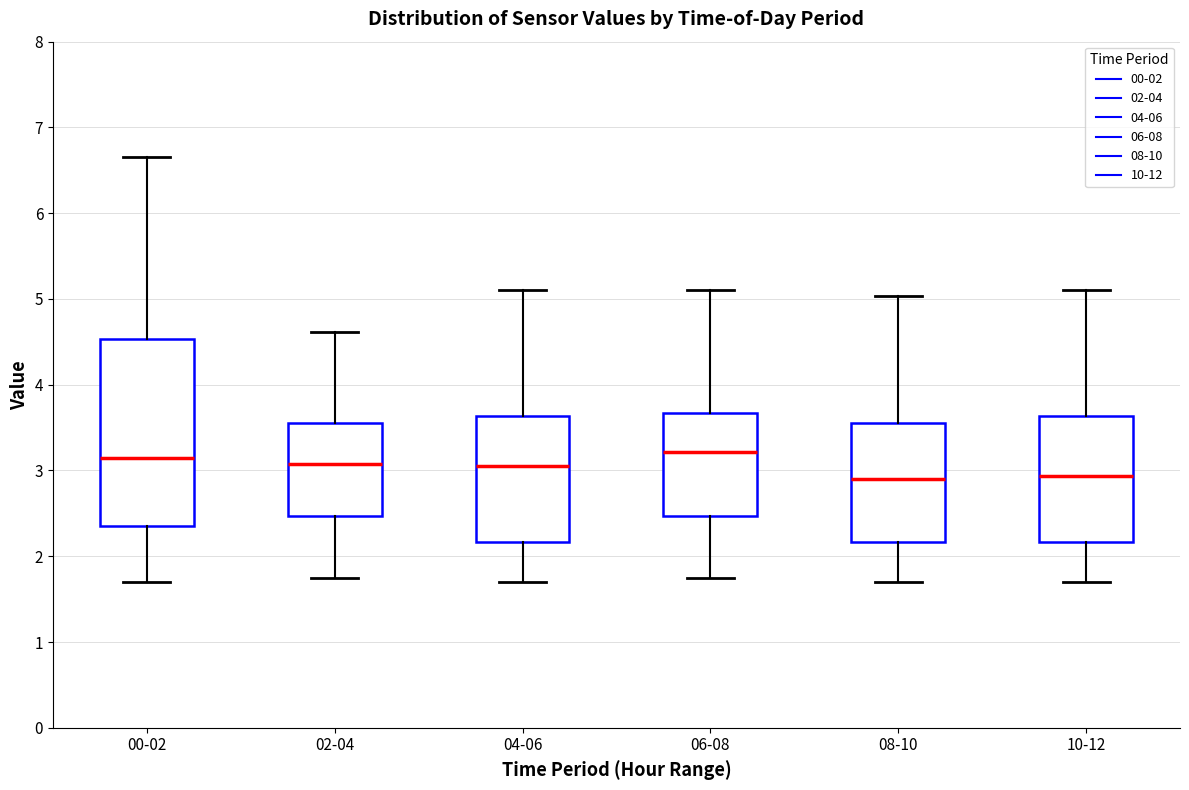

Reading left to right, transcribe this box plot: for each box, give where its median line is, the range the box spans, and where its two whiskers end, as read against the y-axis. The values are not printed on the chart, so give them approximately, as read against the axis.

00-02: median 3.2, box 2.4 to 4.5, whiskers 1.7 to 6.7
02-04: median 3.1, box 2.5 to 3.6, whiskers 1.8 to 4.6
04-06: median 3.1, box 2.2 to 3.6, whiskers 1.7 to 5.1
06-08: median 3.2, box 2.5 to 3.7, whiskers 1.8 to 5.1
08-10: median 2.9, box 2.2 to 3.6, whiskers 1.7 to 5.0
10-12: median 2.9, box 2.2 to 3.6, whiskers 1.7 to 5.1